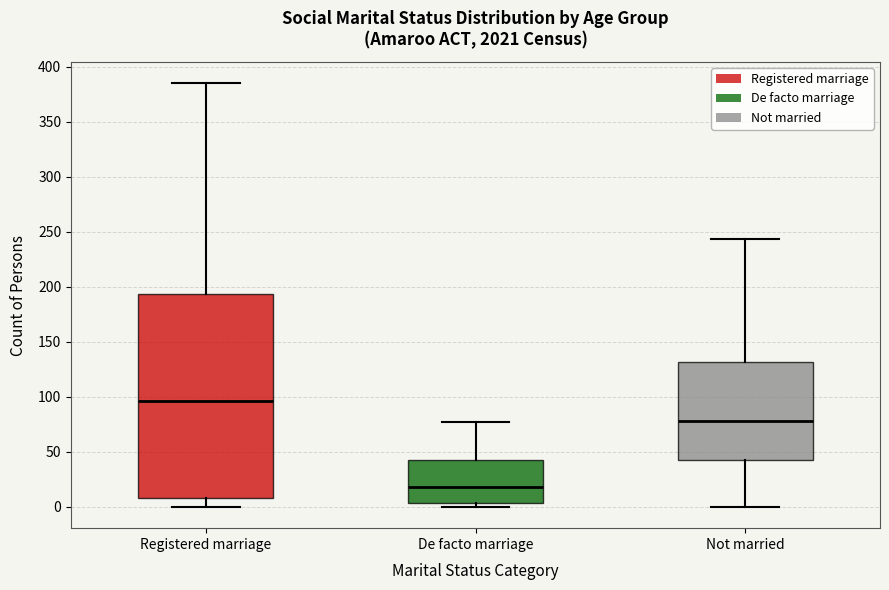

Which box's median line is the highest?

Registered marriage